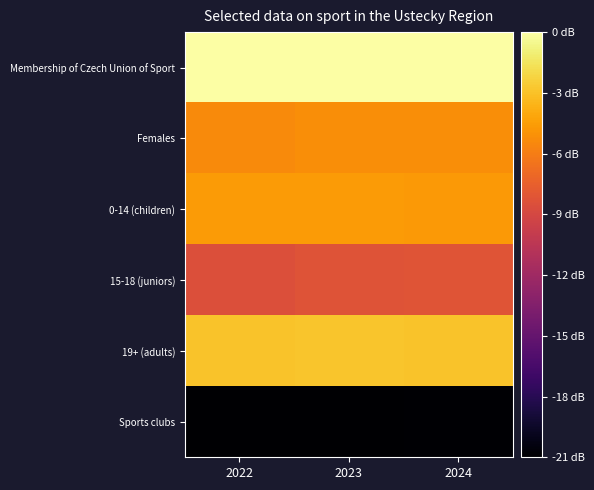

Rank the series at 2022 from highest to lowest value.

Membership of Czech Union of Sport, 19+ (adults), 0-14 (children), Females, 15-18 (juniors), Sports clubs